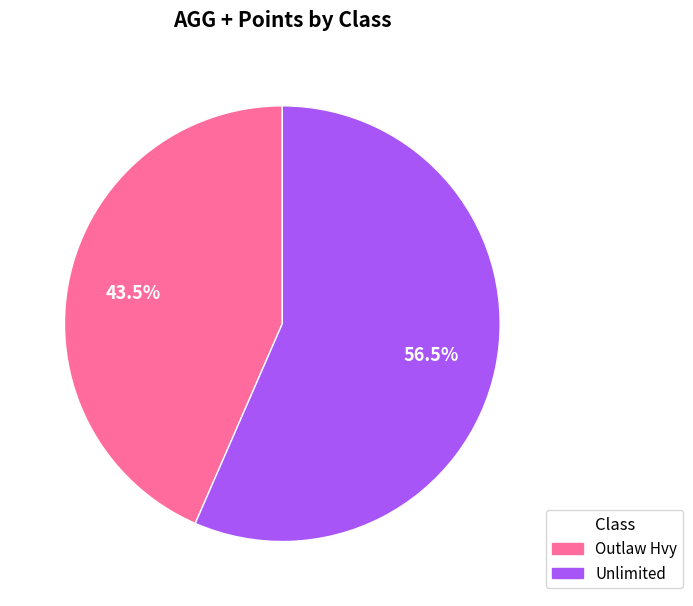

To the nearest percent, what is the average slice percentage?

50%